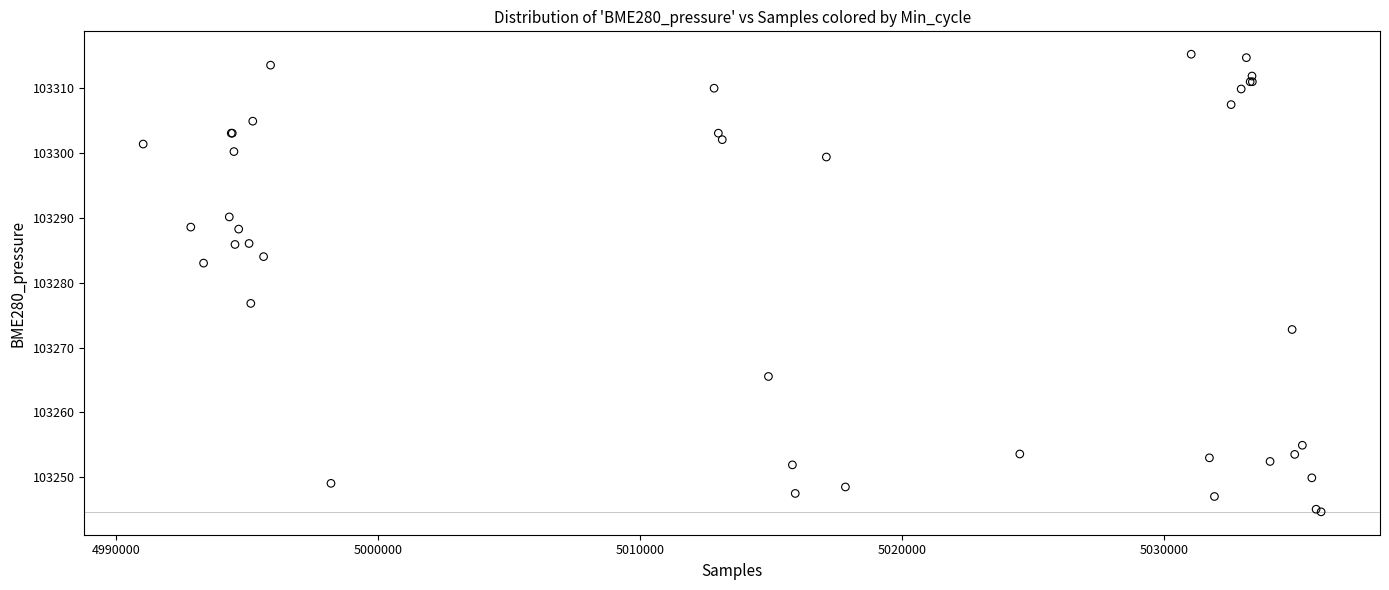

What Y value in the scatter plot is closest to 103279?

103276.8